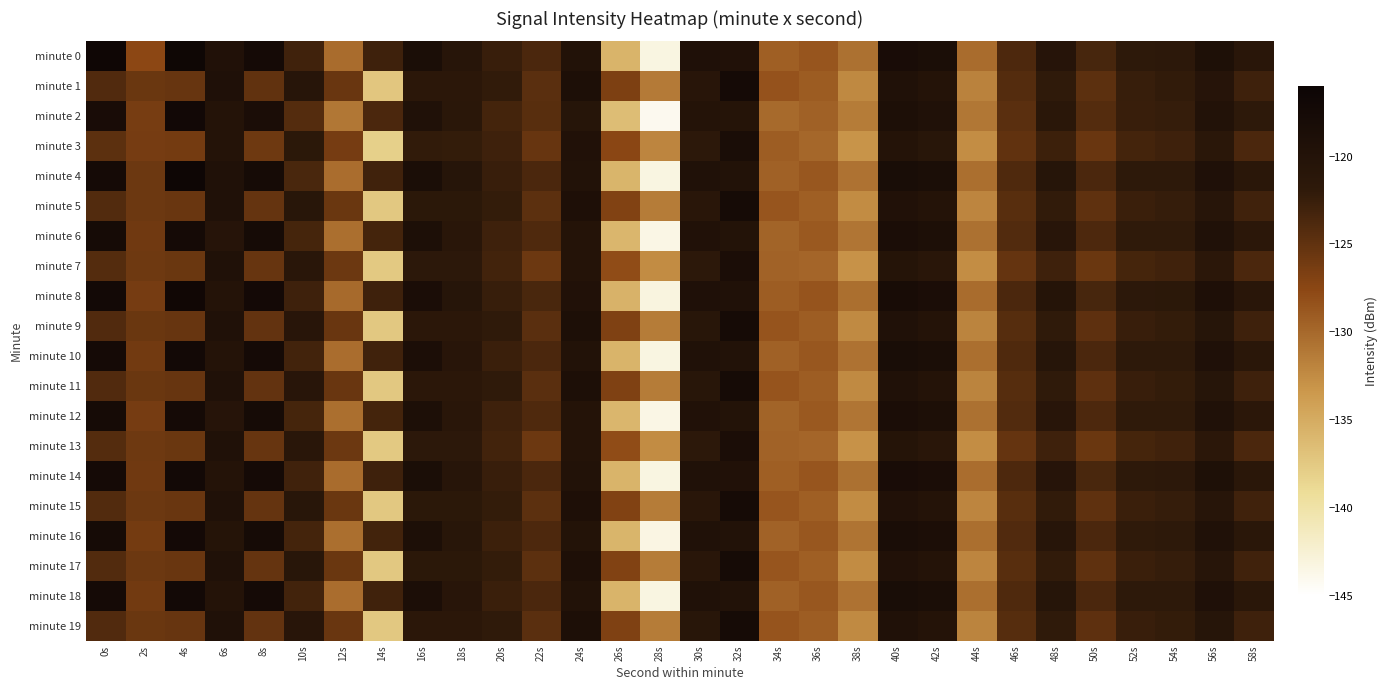

Reading left to right, extract all data points from this chart.

minute 0: 0s=-116.5	2s=-127.6	4s=-116.7	6s=-119.6	8s=-117.7	10s=-123.0	12s=-130.2	14s=-122.9	16s=-118.7	18s=-120.7	20s=-122.5	22s=-123.6	24s=-119.8	26s=-135.7	28s=-143.2	30s=-119.4	32s=-119.7	34s=-129.3	36s=-128.6	38s=-130.6	40s=-118.2	42s=-118.7	44s=-130.3	46s=-123.8	48s=-120.5	50s=-123.4	52s=-121.7	54s=-121.6	56s=-119.2	58s=-121.1
minute 1: 0s=-123.9	2s=-125.5	4s=-125.3	6s=-119.3	8s=-125.1	10s=-120.7	12s=-125.4	14s=-137.2	16s=-121.4	18s=-121.4	20s=-122.1	22s=-124.5	24s=-118.9	26s=-126.7	28s=-131.2	30s=-120.8	32s=-117.6	34s=-128.4	36s=-129.1	38s=-132.3	40s=-119.5	42s=-120.1	44s=-131.8	46s=-124.2	48s=-121.9	50s=-124.7	52s=-122.4	54s=-122.1	56s=-120.5	58s=-122.8
minute 2: 0s=-118.2	2s=-126.4	4s=-117.1	6s=-120.3	8s=-118.5	10s=-124.2	12s=-131.0	14s=-123.7	16s=-119.4	18s=-121.3	20s=-123.2	22s=-124.4	24s=-120.6	26s=-136.4	28s=-144.0	30s=-120.1	32s=-120.4	34s=-130.1	36s=-129.4	38s=-131.3	40s=-118.9	42s=-119.4	44s=-131.0	46s=-124.5	48s=-121.2	50s=-124.2	52s=-122.5	54s=-122.3	56s=-119.9	58s=-121.7
minute 3: 0s=-124.7	2s=-126.3	4s=-126.1	6s=-120.1	8s=-125.8	10s=-121.5	12s=-126.2	14s=-138.0	16s=-122.1	18s=-122.2	20s=-122.9	22s=-125.3	24s=-119.7	26s=-127.5	28s=-132.0	30s=-121.6	32s=-118.4	34s=-129.2	36s=-129.9	38s=-133.1	40s=-120.3	42s=-120.9	44s=-132.6	46s=-125.0	48s=-122.7	50s=-125.5	52s=-123.2	54s=-122.9	56s=-121.3	58s=-123.6
minute 4: 0s=-117.5	2s=-125.7	4s=-116.4	6s=-119.6	8s=-117.8	10s=-123.5	12s=-130.3	14s=-123.0	16s=-118.7	18s=-120.6	20s=-122.5	22s=-123.7	24s=-119.9	26s=-135.8	28s=-143.3	30s=-119.5	32s=-119.8	34s=-129.4	36s=-128.7	38s=-130.7	40s=-118.3	42s=-118.7	44s=-130.4	46s=-123.9	48s=-120.6	50s=-123.6	52s=-121.8	54s=-121.7	56s=-119.3	58s=-121.2
minute 5: 0s=-124.1	2s=-125.7	4s=-125.5	6s=-119.5	8s=-125.2	10s=-120.9	12s=-125.6	14s=-137.4	16s=-121.5	18s=-121.5	20s=-122.2	22s=-124.7	24s=-119.1	26s=-126.9	28s=-131.4	30s=-121.0	32s=-117.8	34s=-128.6	36s=-129.3	38s=-132.5	40s=-119.7	42s=-120.3	44s=-132.0	46s=-124.4	48s=-122.1	50s=-124.9	52s=-122.6	54s=-122.3	56s=-120.7	58s=-123.0
minute 6: 0s=-117.8	2s=-125.9	4s=-117.5	6s=-120.5	8s=-117.7	10s=-123.3	12s=-130.5	14s=-123.2	16s=-119.0	18s=-121.0	20s=-122.8	22s=-123.9	24s=-120.1	26s=-135.9	28s=-143.5	30s=-119.7	32s=-120.0	34s=-129.6	36s=-128.9	38s=-130.9	40s=-118.5	42s=-118.9	44s=-130.6	46s=-124.1	48s=-120.8	50s=-123.8	52s=-122.0	54s=-121.9	56s=-119.5	58s=-121.4
minute 7: 0s=-124.2	2s=-125.8	4s=-125.6	6s=-119.6	8s=-125.3	10s=-121.0	12s=-125.7	14s=-137.5	16s=-121.6	18s=-121.6	20s=-123.1	22s=-125.7	24s=-120.2	26s=-127.9	28s=-132.5	30s=-121.6	32s=-118.5	34s=-129.5	36s=-129.8	38s=-132.9	40s=-120.4	42s=-121.0	44s=-132.6	46s=-125.2	48s=-122.8	50s=-125.6	52s=-123.3	54s=-123.0	56s=-121.4	58s=-123.7
minute 8: 0s=-117.3	2s=-126.2	4s=-116.9	6s=-120.1	8s=-117.4	10s=-122.9	12s=-130.1	14s=-122.8	16s=-118.6	18s=-120.6	20s=-122.4	22s=-123.5	24s=-119.7	26s=-135.5	28s=-143.1	30s=-119.3	32s=-119.6	34s=-129.2	36s=-128.5	38s=-130.5	40s=-118.1	42s=-118.5	44s=-130.2	46s=-123.7	48s=-120.4	50s=-123.4	52s=-121.6	54s=-121.5	56s=-119.1	58s=-121.0
minute 9: 0s=-124.0	2s=-125.6	4s=-125.4	6s=-119.4	8s=-125.1	10s=-120.8	12s=-125.5	14s=-137.3	16s=-121.4	18s=-121.4	20s=-122.0	22s=-124.6	24s=-119.0	26s=-126.8	28s=-131.3	30s=-120.9	32s=-117.7	34s=-128.5	36s=-129.2	38s=-132.4	40s=-119.6	42s=-120.2	44s=-131.9	46s=-124.3	48s=-122.0	50s=-124.8	52s=-122.5	54s=-122.2	56s=-120.6	58s=-122.9
minute 10: 0s=-117.6	2s=-126.0	4s=-117.3	6s=-120.3	8s=-117.6	10s=-123.1	12s=-130.3	14s=-123.0	16s=-118.8	18s=-120.8	20s=-122.6	22s=-123.7	24s=-119.9	26s=-135.7	28s=-143.3	30s=-119.5	32s=-119.8	34s=-129.4	36s=-128.7	38s=-130.7	40s=-118.3	42s=-118.7	44s=-130.4	46s=-123.9	48s=-120.6	50s=-123.6	52s=-121.8	54s=-121.7	56s=-119.3	58s=-121.2
minute 11: 0s=-124.0	2s=-125.6	4s=-125.4	6s=-119.4	8s=-125.1	10s=-120.8	12s=-125.5	14s=-137.3	16s=-121.4	18s=-121.4	20s=-122.0	22s=-124.6	24s=-119.0	26s=-126.8	28s=-131.3	30s=-120.9	32s=-117.7	34s=-128.5	36s=-129.2	38s=-132.4	40s=-119.6	42s=-120.2	44s=-131.9	46s=-124.3	48s=-122.0	50s=-124.8	52s=-122.5	54s=-122.2	56s=-120.6	58s=-122.9
minute 12: 0s=-117.8	2s=-126.2	4s=-117.5	6s=-120.5	8s=-117.8	10s=-123.3	12s=-130.5	14s=-123.2	16s=-119.0	18s=-121.0	20s=-122.8	22s=-123.9	24s=-120.1	26s=-135.9	28s=-143.5	30s=-119.7	32s=-120.0	34s=-129.6	36s=-128.9	38s=-130.9	40s=-118.5	42s=-118.9	44s=-130.6	46s=-124.1	48s=-120.8	50s=-123.8	52s=-122.0	54s=-121.9	56s=-119.5	58s=-121.4
minute 13: 0s=-124.2	2s=-125.8	4s=-125.6	6s=-119.6	8s=-125.3	10s=-121.0	12s=-125.7	14s=-137.5	16s=-121.6	18s=-121.6	20s=-123.1	22s=-125.7	24s=-120.2	26s=-127.9	28s=-132.5	30s=-121.6	32s=-118.5	34s=-129.5	36s=-129.8	38s=-132.9	40s=-120.4	42s=-121.0	44s=-132.6	46s=-125.2	48s=-122.8	50s=-125.6	52s=-123.3	54s=-123.0	56s=-121.4	58s=-123.7
minute 14: 0s=-117.5	2s=-125.9	4s=-117.2	6s=-120.2	8s=-117.5	10s=-123.0	12s=-130.2	14s=-122.9	16s=-118.7	18s=-120.7	20s=-122.5	22s=-123.6	24s=-119.8	26s=-135.6	28s=-143.2	30s=-119.4	32s=-119.7	34s=-129.3	36s=-128.6	38s=-130.6	40s=-118.2	42s=-118.6	44s=-130.3	46s=-123.8	48s=-120.5	50s=-123.5	52s=-121.7	54s=-121.6	56s=-119.2	58s=-121.1
minute 15: 0s=-124.1	2s=-125.7	4s=-125.5	6s=-119.5	8s=-125.2	10s=-120.9	12s=-125.6	14s=-137.4	16s=-121.5	18s=-121.5	20s=-122.2	22s=-124.7	24s=-119.1	26s=-126.9	28s=-131.4	30s=-121.0	32s=-117.8	34s=-128.6	36s=-129.3	38s=-132.5	40s=-119.7	42s=-120.3	44s=-132.0	46s=-124.4	48s=-122.1	50s=-124.9	52s=-122.6	54s=-122.3	56s=-120.7	58s=-123.0
minute 16: 0s=-117.7	2s=-126.1	4s=-117.4	6s=-120.4	8s=-117.7	10s=-123.2	12s=-130.4	14s=-123.1	16s=-118.9	18s=-120.9	20s=-122.7	22s=-123.8	24s=-120.0	26s=-135.8	28s=-143.4	30s=-119.6	32s=-119.9	34s=-129.5	36s=-128.8	38s=-130.8	40s=-118.4	42s=-118.8	44s=-130.5	46s=-124.0	48s=-120.7	50s=-123.7	52s=-121.9	54s=-121.8	56s=-119.4	58s=-121.3
minute 17: 0s=-124.1	2s=-125.7	4s=-125.5	6s=-119.5	8s=-125.2	10s=-120.9	12s=-125.6	14s=-137.4	16s=-121.5	18s=-121.5	20s=-122.2	22s=-124.7	24s=-119.1	26s=-126.9	28s=-131.4	30s=-121.0	32s=-117.8	34s=-128.6	36s=-129.3	38s=-132.5	40s=-119.7	42s=-120.3	44s=-132.0	46s=-124.4	48s=-122.1	50s=-124.9	52s=-122.6	54s=-122.3	56s=-120.7	58s=-123.0
minute 18: 0s=-117.6	2s=-126.0	4s=-117.3	6s=-120.3	8s=-117.6	10s=-123.1	12s=-130.3	14s=-123.0	16s=-118.8	18s=-120.8	20s=-122.6	22s=-123.7	24s=-119.9	26s=-135.7	28s=-143.3	30s=-119.5	32s=-119.8	34s=-129.4	36s=-128.7	38s=-130.7	40s=-118.3	42s=-118.7	44s=-130.4	46s=-123.9	48s=-120.6	50s=-123.6	52s=-121.8	54s=-121.7	56s=-119.3	58s=-121.2
minute 19: 0s=-124.0	2s=-125.6	4s=-125.4	6s=-119.4	8s=-125.1	10s=-120.8	12s=-125.5	14s=-137.3	16s=-121.4	18s=-121.4	20s=-122.0	22s=-124.6	24s=-119.0	26s=-126.8	28s=-131.3	30s=-120.9	32s=-117.7	34s=-128.5	36s=-129.2	38s=-132.4	40s=-119.6	42s=-120.2	44s=-131.9	46s=-124.3	48s=-122.0	50s=-124.8	52s=-122.5	54s=-122.2	56s=-120.6	58s=-122.9